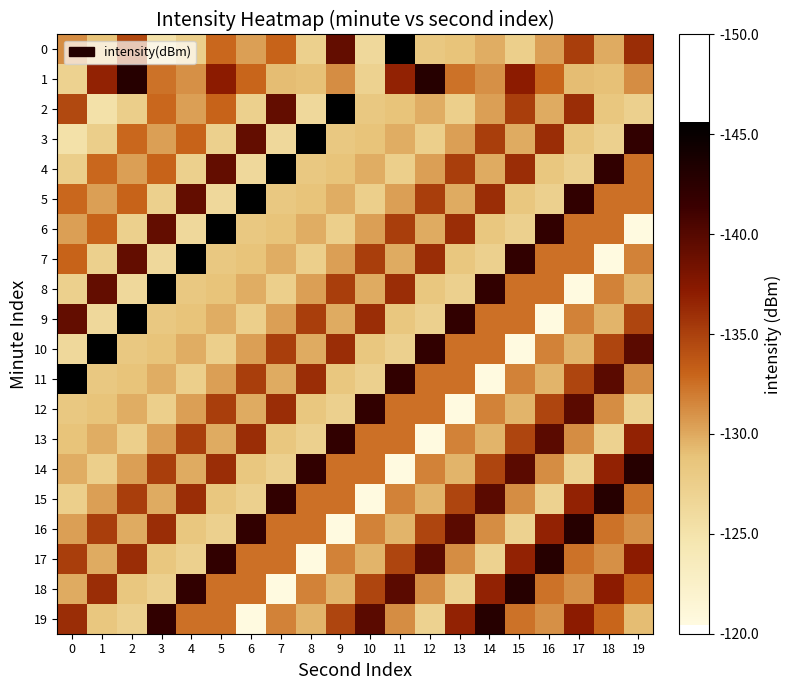

Reading left to right, extract all data points from this chart.

0: 0=131.2	1=128.8	2=134.5	3=125.2	4=127.5	5=132.9	6=130.4	7=133.1	8=127.4	9=139.2	10=126.3	11=145.6	12=128.2	13=128.9	14=129.8	15=127.5	16=130.4	17=135.2	18=129.9	19=136.2
1: 0=127.1	1=136.7	2=142.9	3=132.4	4=131.1	5=137.1	6=132.9	7=129.1	8=129.0	9=131.2	10=127.1	11=136.7	12=142.9	13=132.4	14=131.1	15=137.1	16=132.9	17=129.1	18=129.0	19=131.2
2: 0=134.5	1=125.2	2=127.5	3=132.9	4=130.4	5=133.1	6=127.4	7=139.2	8=126.3	9=145.6	10=128.2	11=128.9	12=129.8	13=127.5	14=130.4	15=135.2	16=129.9	17=136.2	18=128.5	19=127.3
3: 0=125.2	1=127.5	2=132.9	3=130.4	4=133.1	5=127.4	6=139.2	7=126.3	8=145.6	9=128.2	10=128.9	11=129.8	12=127.5	13=130.4	14=135.2	15=129.9	16=136.2	17=128.5	18=127.3	19=142.0
4: 0=127.5	1=132.9	2=130.4	3=133.1	4=127.4	5=139.2	6=126.3	7=145.6	8=128.2	9=128.9	10=129.8	11=127.5	12=130.4	13=135.2	14=129.9	15=136.2	16=128.5	17=127.3	18=142.0	19=132.5
5: 0=132.9	1=130.4	2=133.1	3=127.4	4=139.2	5=126.3	6=145.6	7=128.2	8=128.9	9=129.8	10=127.5	11=130.4	12=135.2	13=129.9	14=136.2	15=128.5	16=127.3	17=142.0	18=132.5	19=132.5
6: 0=130.4	1=133.1	2=127.4	3=139.2	4=126.3	5=145.6	6=128.2	7=128.9	8=129.8	9=127.5	10=130.4	11=135.2	12=129.9	13=136.2	14=128.5	15=127.3	16=142.0	17=132.5	18=132.5	19=120.4
7: 0=133.1	1=127.4	2=139.2	3=126.3	4=145.6	5=128.2	6=128.9	7=129.8	8=127.5	9=130.4	10=135.2	11=129.9	12=136.2	13=128.5	14=127.3	15=142.0	16=132.5	17=132.5	18=120.4	19=131.7
8: 0=127.4	1=139.2	2=126.3	3=145.6	4=128.2	5=128.9	6=129.8	7=127.5	8=130.4	9=135.2	10=129.9	11=136.2	12=128.5	13=127.3	14=142.0	15=132.5	16=132.5	17=120.4	18=131.7	19=129.5
9: 0=139.2	1=126.3	2=145.6	3=128.2	4=128.9	5=129.8	6=127.5	7=130.4	8=135.2	9=129.9	10=136.2	11=128.5	12=127.3	13=142.0	14=132.5	15=132.5	16=120.4	17=131.7	18=129.5	19=134.8
10: 0=126.3	1=145.6	2=128.2	3=128.9	4=129.8	5=127.5	6=130.4	7=135.2	8=129.9	9=136.2	10=128.5	11=127.3	12=142.0	13=132.5	14=132.5	15=120.4	16=131.7	17=129.5	18=134.8	19=139.8
11: 0=145.6	1=128.2	2=128.9	3=129.8	4=127.5	5=130.4	6=135.2	7=129.9	8=136.2	9=128.5	10=127.3	11=142.0	12=132.5	13=132.5	14=120.4	15=131.7	16=129.5	17=134.8	18=139.8	19=131.2
12: 0=128.2	1=128.9	2=129.8	3=127.5	4=130.4	5=135.2	6=129.9	7=136.2	8=128.5	9=127.3	10=142.0	11=132.5	12=132.5	13=120.4	14=131.7	15=129.5	16=134.8	17=139.8	18=131.2	19=127.1
13: 0=128.9	1=129.8	2=127.5	3=130.4	4=135.2	5=129.9	6=136.2	7=128.5	8=127.3	9=142.0	10=132.5	11=132.5	12=120.4	13=131.7	14=129.5	15=134.8	16=139.8	17=131.2	18=127.1	19=136.7
14: 0=129.8	1=127.5	2=130.4	3=135.2	4=129.9	5=136.2	6=128.5	7=127.3	8=142.0	9=132.5	10=132.5	11=120.4	12=131.7	13=129.5	14=134.8	15=139.8	16=131.2	17=127.1	18=136.7	19=142.9
15: 0=127.5	1=130.4	2=135.2	3=129.9	4=136.2	5=128.5	6=127.3	7=142.0	8=132.5	9=132.5	10=120.4	11=131.7	12=129.5	13=134.8	14=139.8	15=131.2	16=127.1	17=136.7	18=142.9	19=132.4
16: 0=130.4	1=135.2	2=129.9	3=136.2	4=128.5	5=127.3	6=142.0	7=132.5	8=132.5	9=120.4	10=131.7	11=129.5	12=134.8	13=139.8	14=131.2	15=127.1	16=136.7	17=142.9	18=132.4	19=131.1
17: 0=135.2	1=129.9	2=136.2	3=128.5	4=127.3	5=142.0	6=132.5	7=132.5	8=120.4	9=131.7	10=129.5	11=134.8	12=139.8	13=131.2	14=127.1	15=136.7	16=142.9	17=132.4	18=131.1	19=137.1
18: 0=129.9	1=136.2	2=128.5	3=127.3	4=142.0	5=132.5	6=132.5	7=120.4	8=131.7	9=129.5	10=134.8	11=139.8	12=131.2	13=127.1	14=136.7	15=142.9	16=132.4	17=131.1	18=137.1	19=132.9
19: 0=136.2	1=128.5	2=127.3	3=142.0	4=132.5	5=132.5	6=120.4	7=131.7	8=129.5	9=134.8	10=139.8	11=131.2	12=127.1	13=136.7	14=142.9	15=132.4	16=131.1	17=137.1	18=132.9	19=129.1